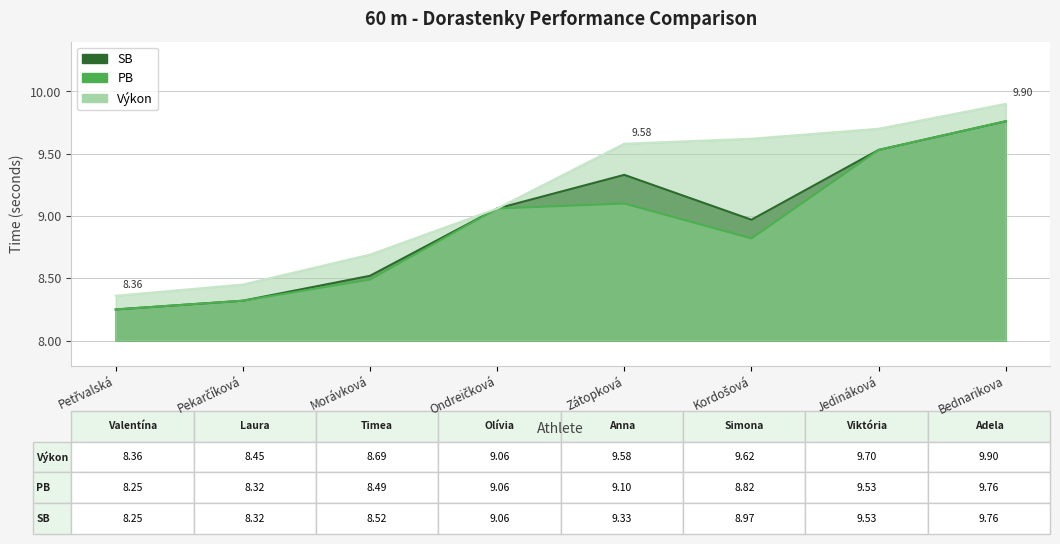

At how many categories does at least one series exceed 9?

5